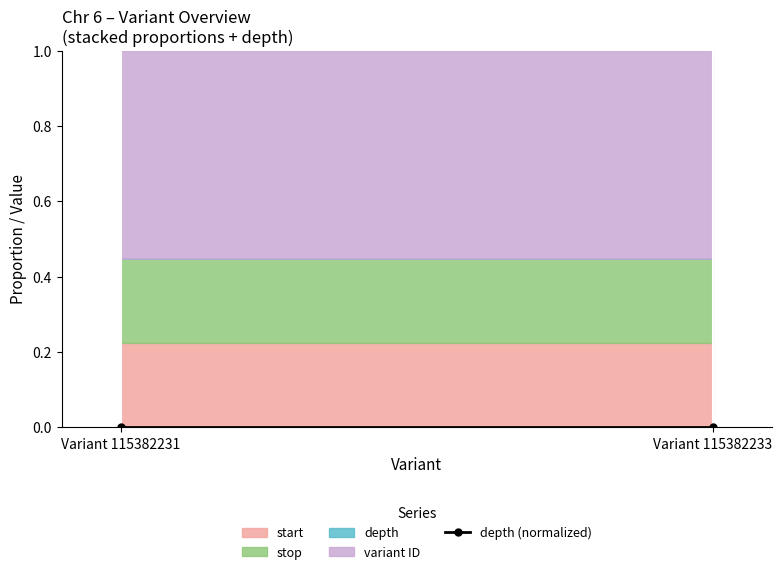

Where is the data nearest to the value 0?

Variant 115382231